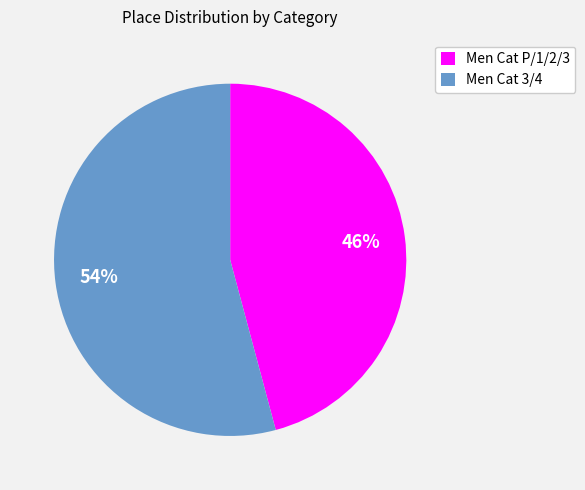

What is the largest slice in the pie chart?

Men Cat 3/4